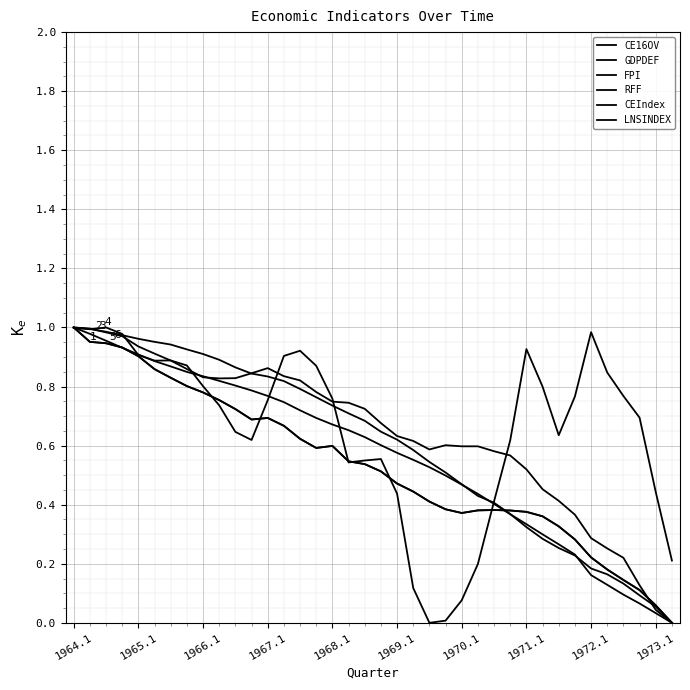

After their last crossing, which series has the higher values: FPI or GDPDEF?

GDPDEF